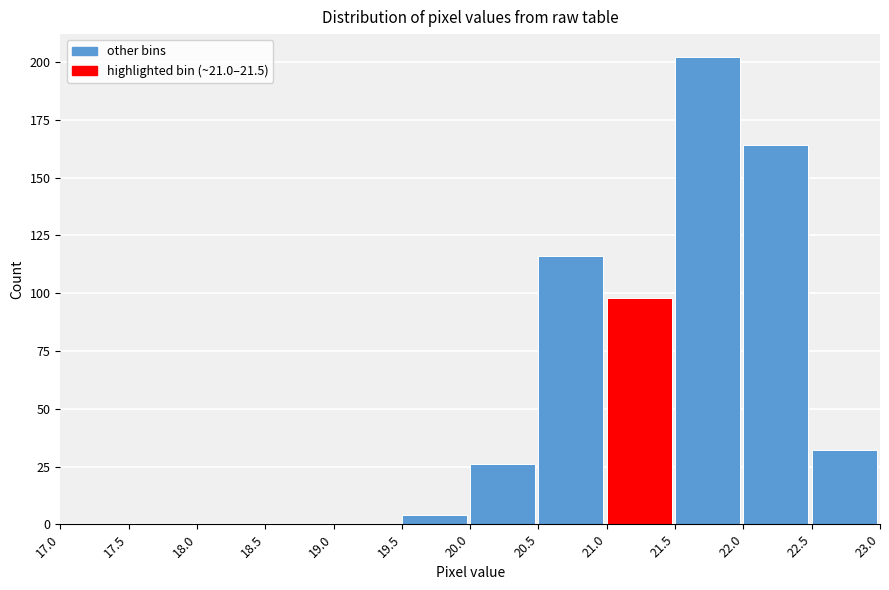

Which range on the x-axis has the tallest bar?

21.5 to 22.0